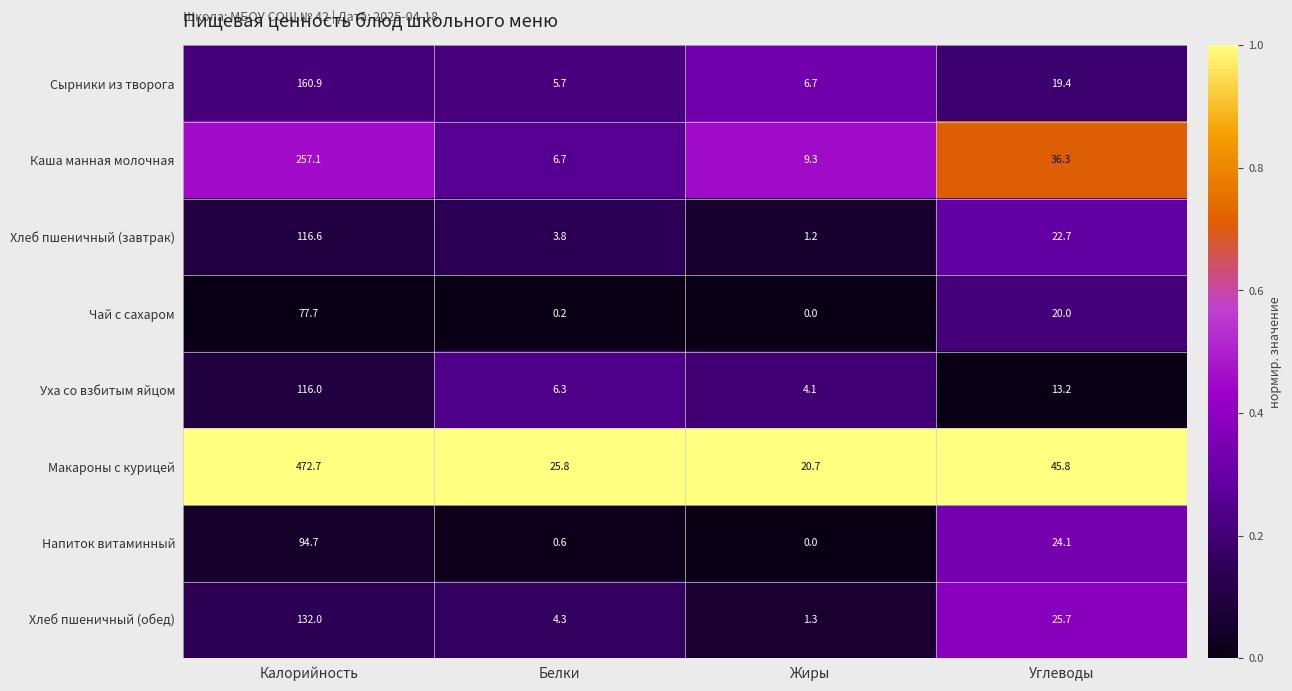

At which category is the sum across all series the highest?

Калорийность